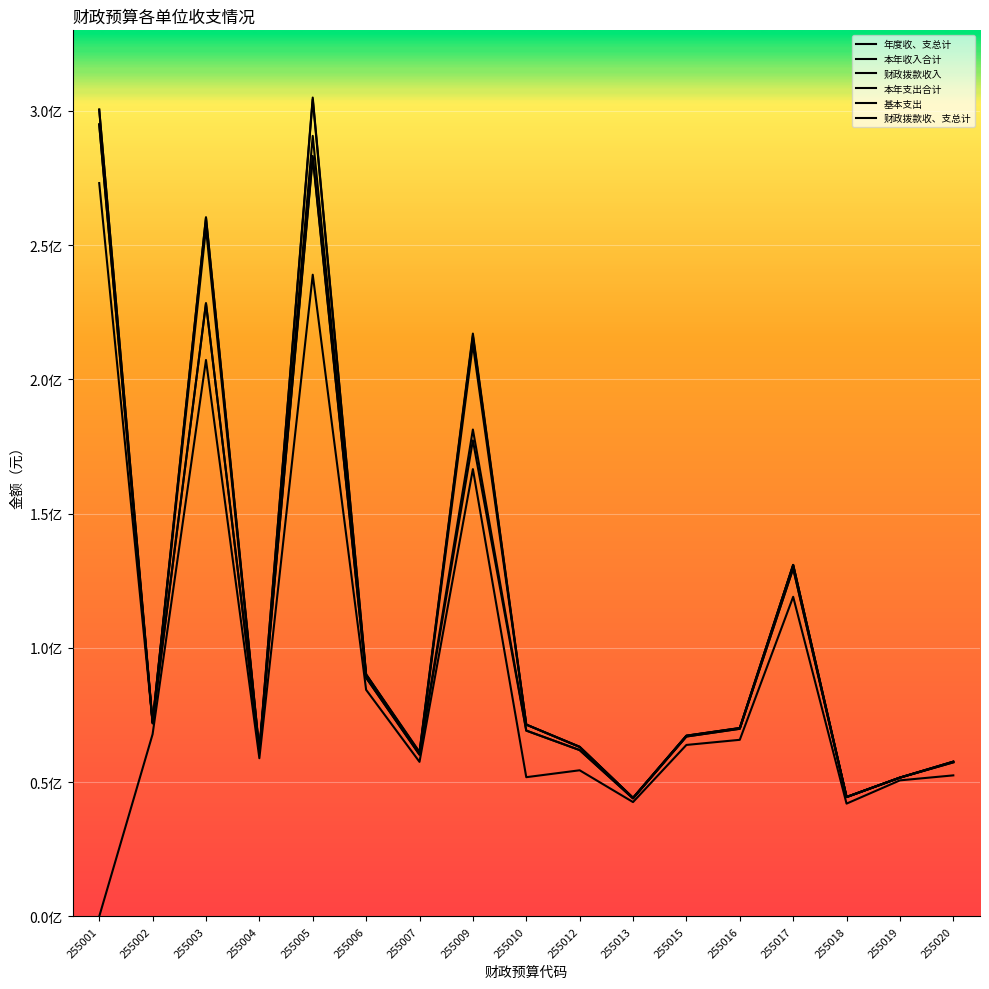

Does the chart display data point markers on the line(s)?

No